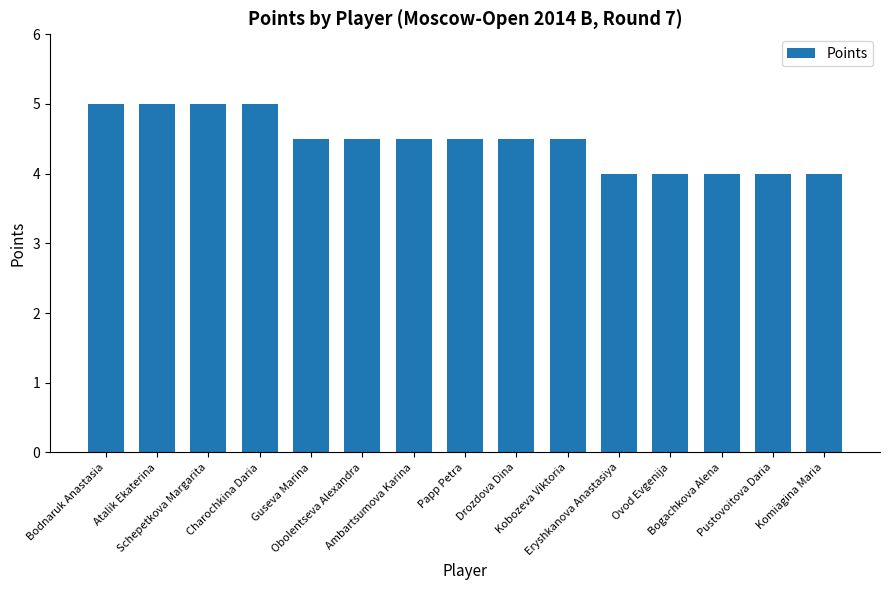

What is the smallest value displayed?

4.0